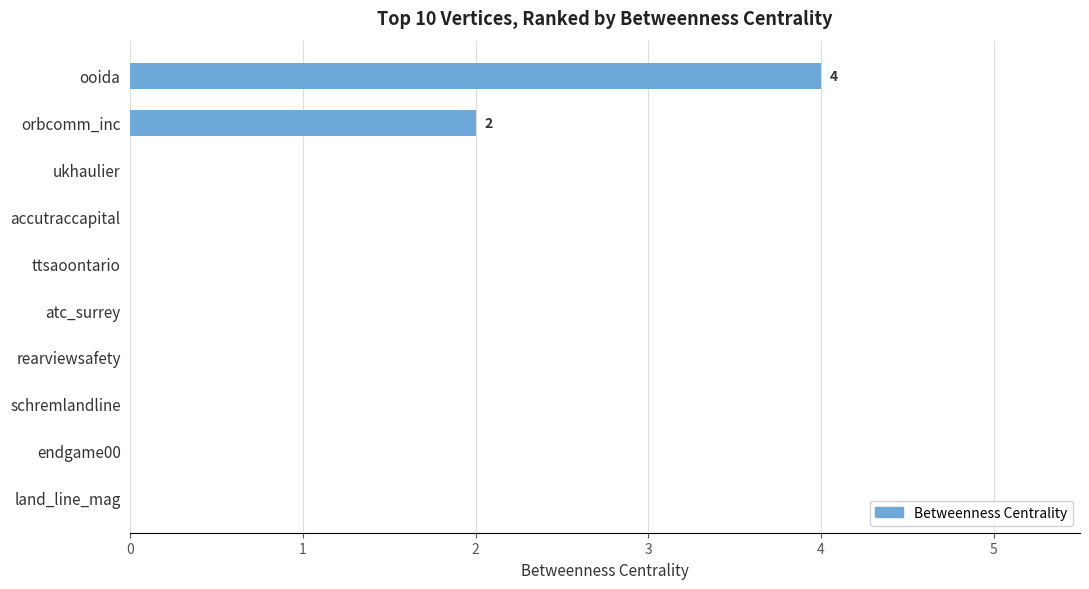

The value at orbcomm_inc is 1. True or false?

False